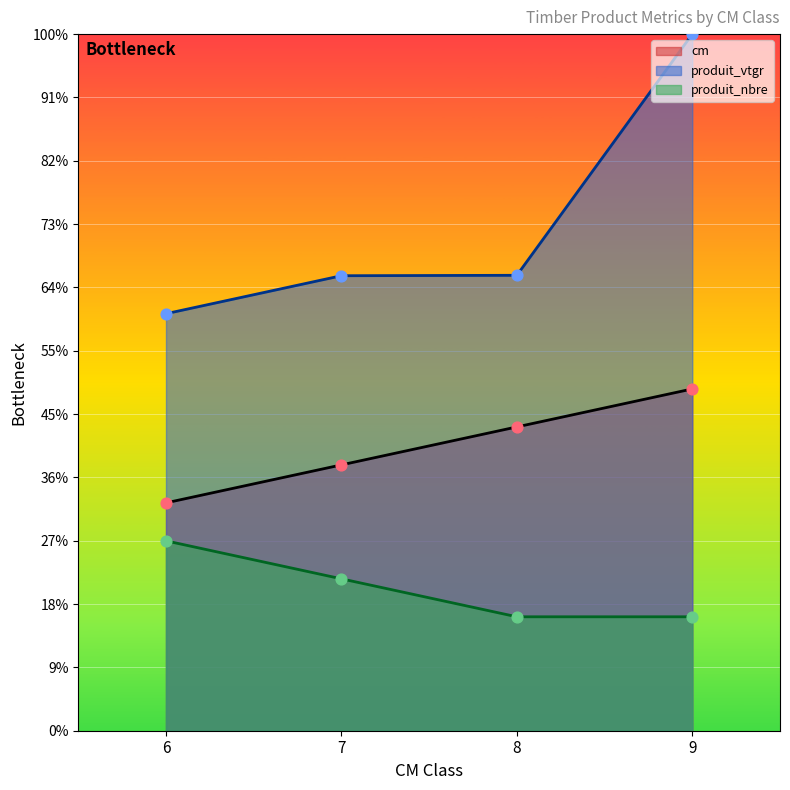

Which series contains the highest Y value?

produit_vtgr